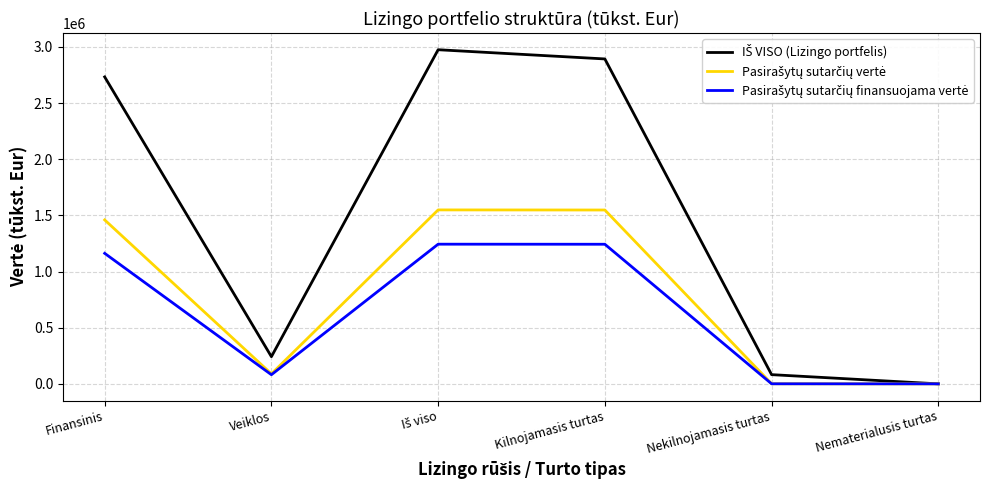

What is the total value across all series at Veiklos?

412565.2